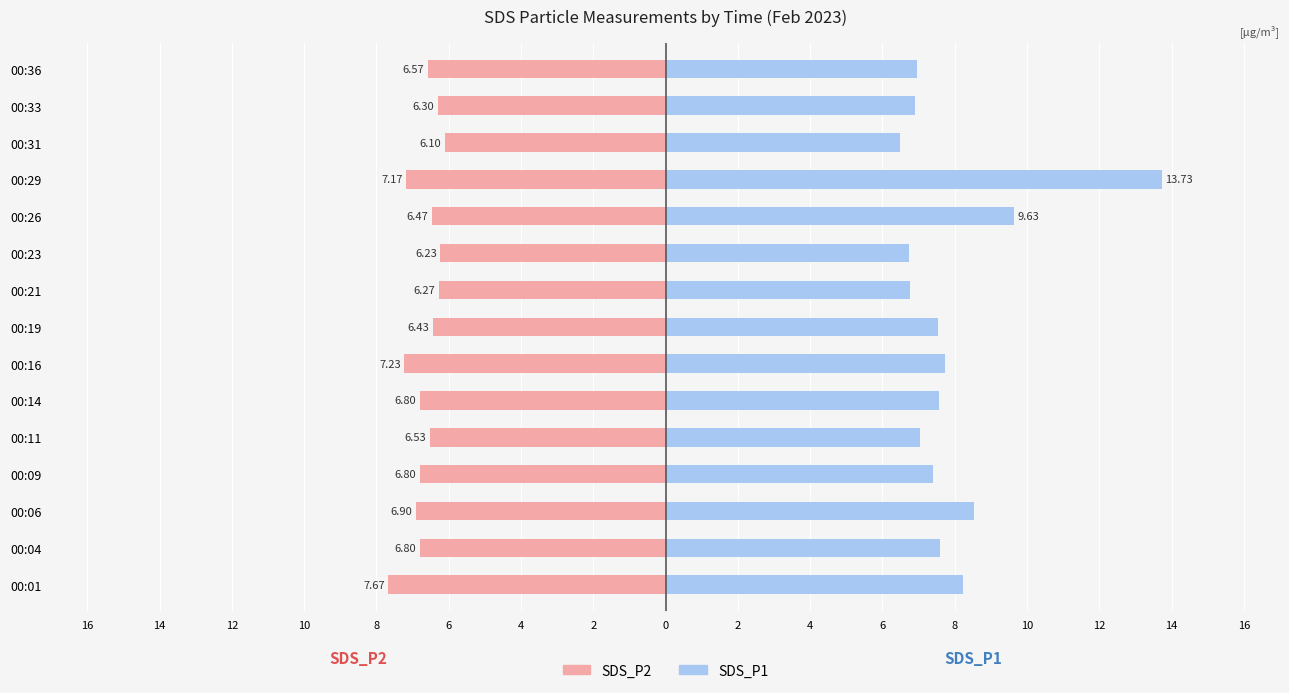

Is it true that SDS_P2 equals -10.7 at 00:21?

False